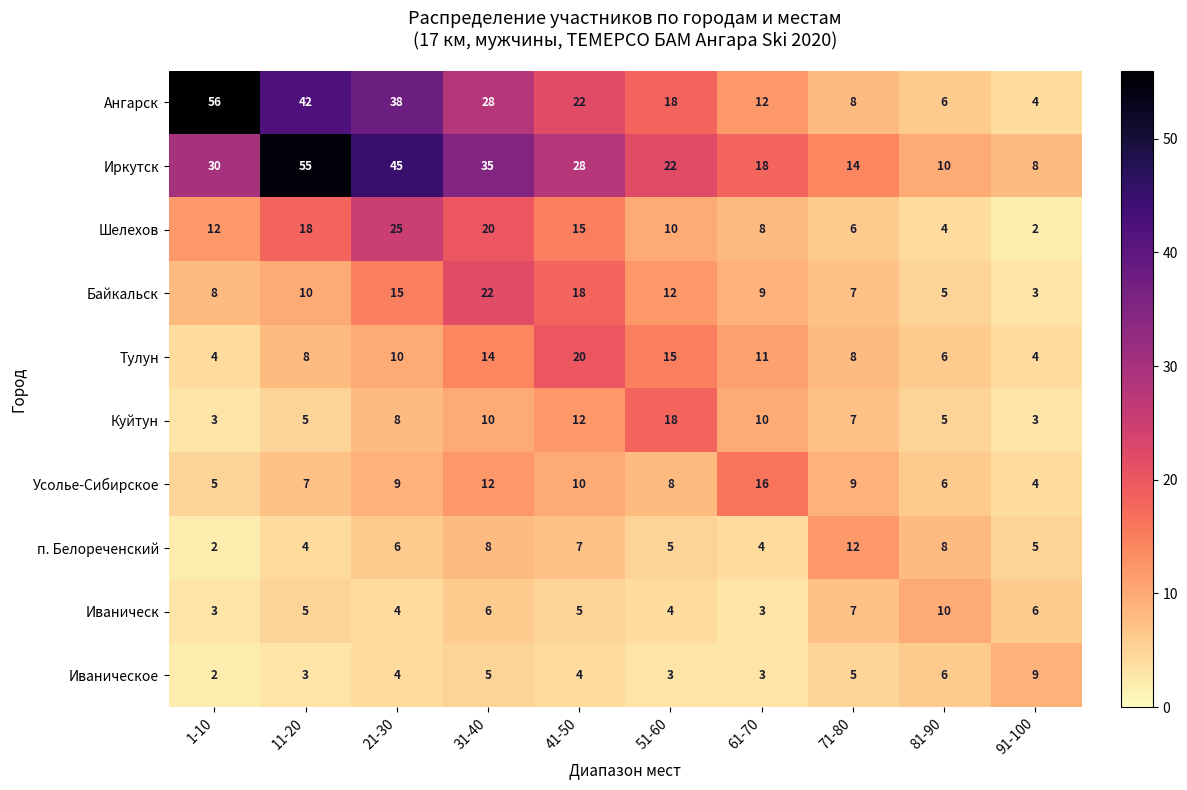

At which label does Куйтун reach its peak?

51-60